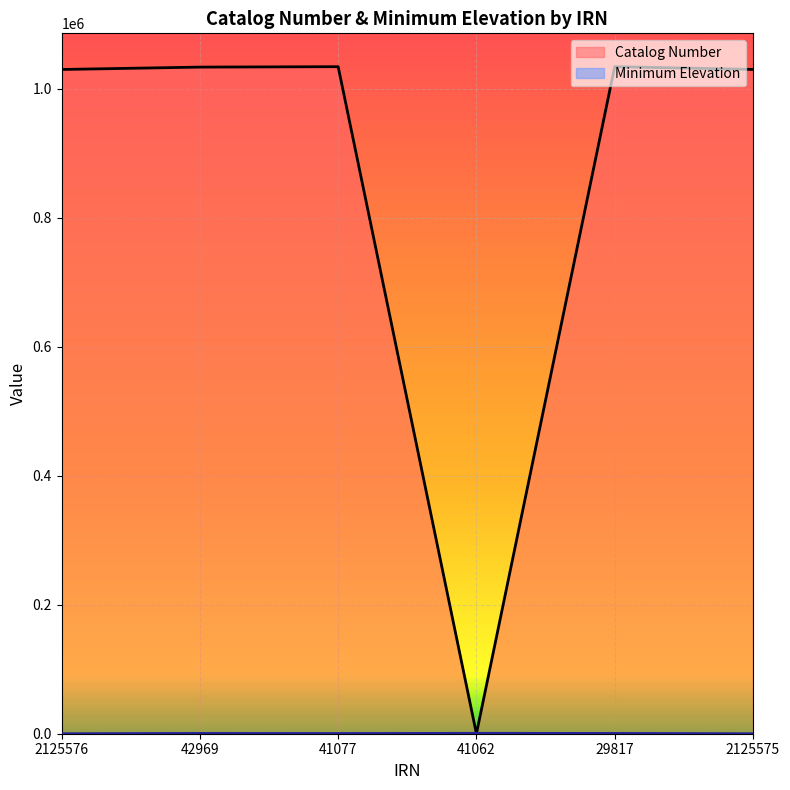

What is the average value of the Catalog Number series?

860187